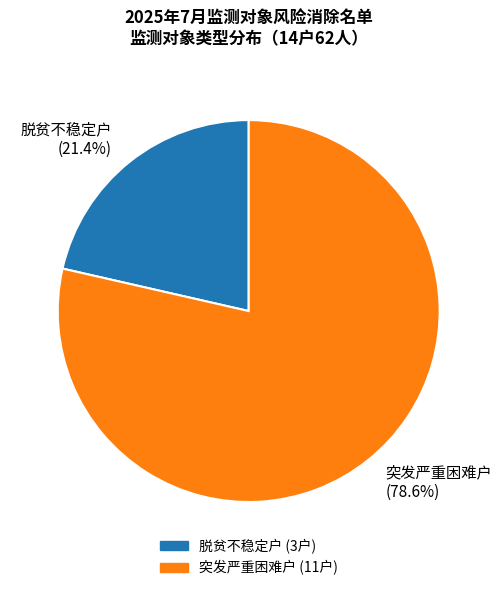

What percentage do 脱贫不稳定户 (21.4%) and 突发严重困难户 (78.6%) together represent?

100.0%